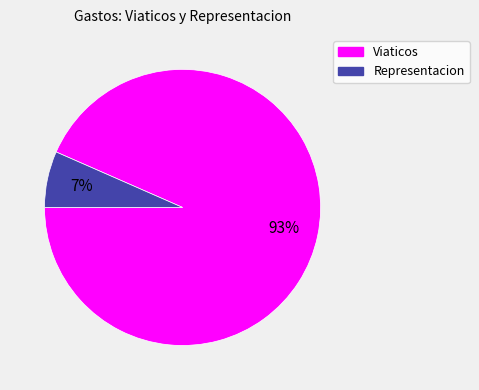

To the nearest percent, what is the average slice percentage?

50%